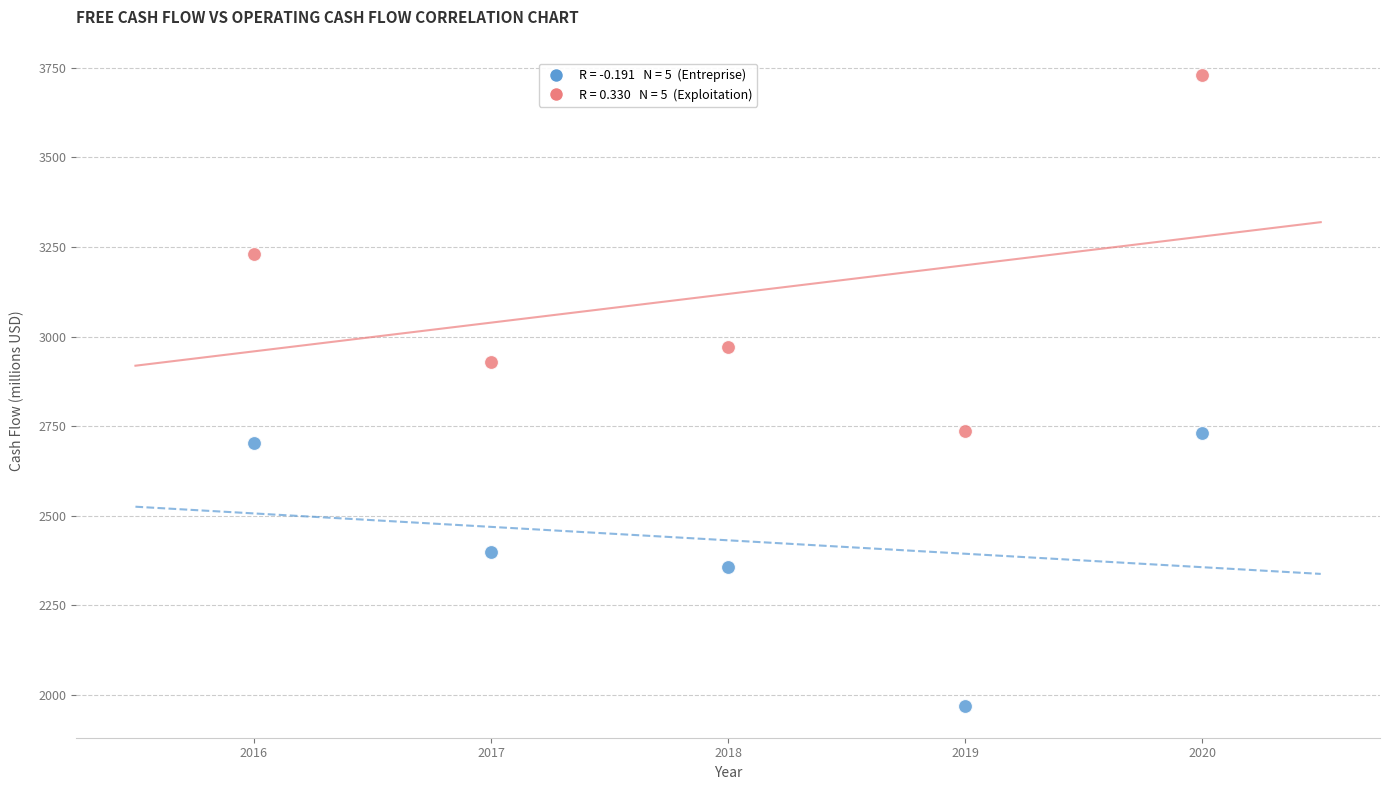

Across all data points, what is the average Y value?

2776